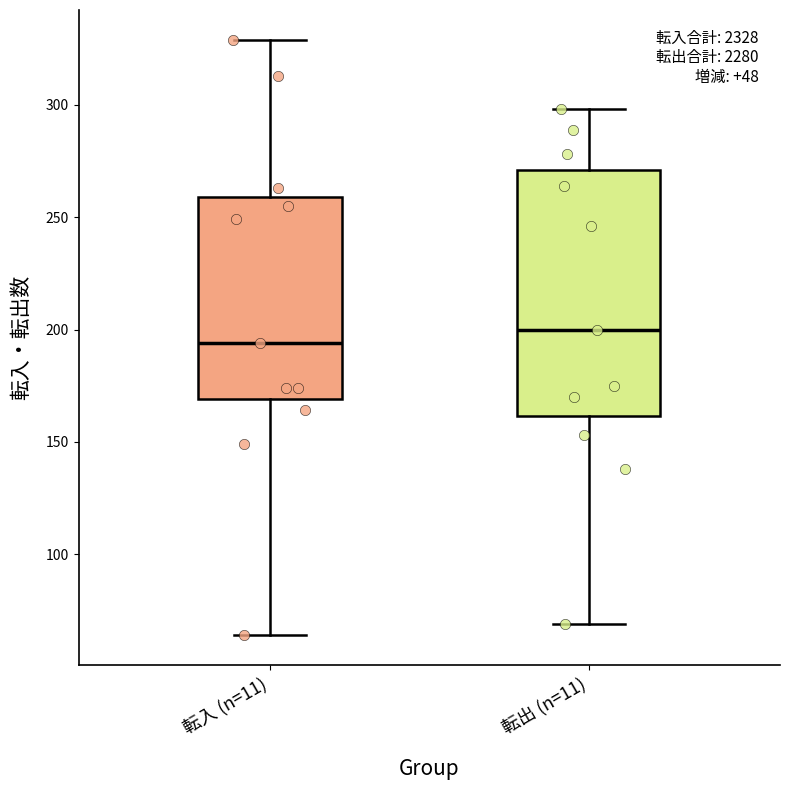

Reading left to right, transcribe this box plot: for each box, give where its median line is, the range the box spans, and where its two whiskers end, as read against the y-axis. The values are not printed on the chart, so give them approximately, as read against the axis.

転入 (n=11): median 195, box 170 to 260, whiskers 65 to 330
転出 (n=11): median 200, box 160 to 270, whiskers 70 to 300